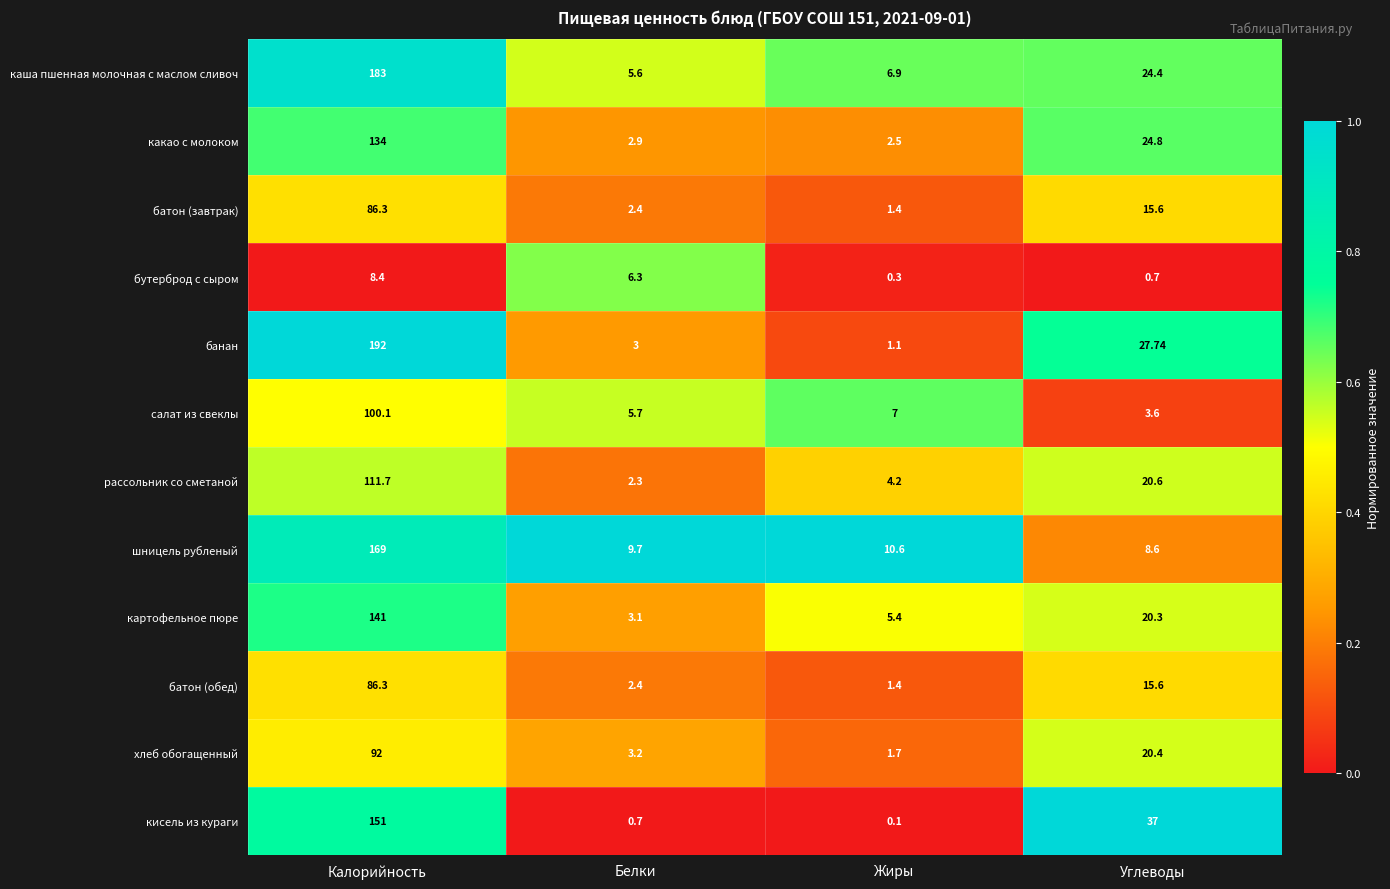

Which series has the largest range (max minus min)?

банан